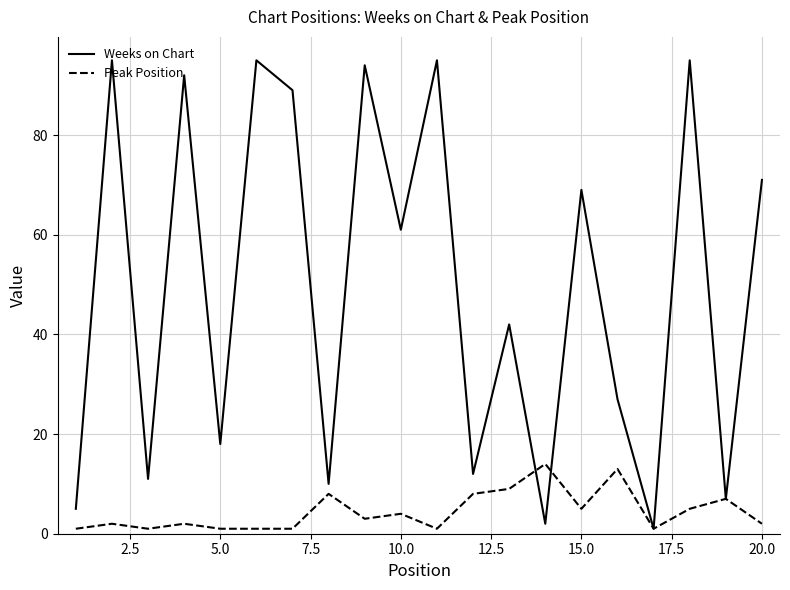

Reading right to left, transcribe all the data shown in this chart.

Weeks on Chart: 71	7	95	1	27	69	2	42	12	95	61	94	10	89	95	18	92	11	95	5
Peak Position: 2	7	5	1	13	5	14	9	8	1	4	3	8	1	1	1	2	1	2	1